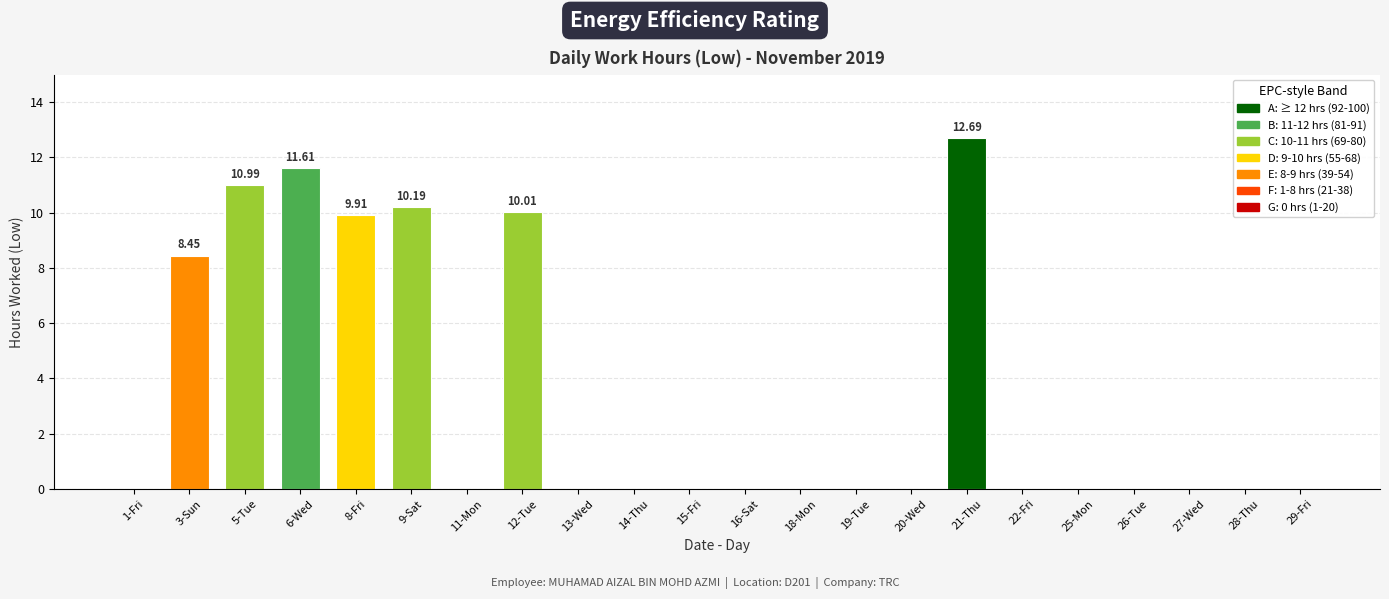

How many series are shown in this chart?

1